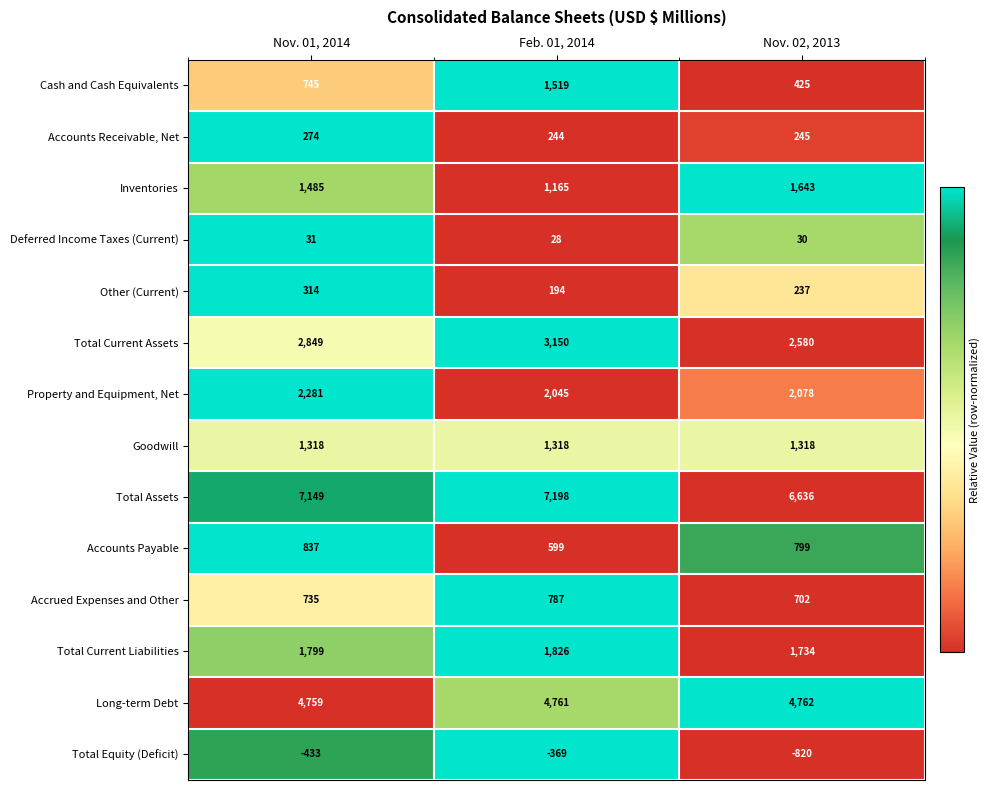

At how many categories does at least one series exceed 1897?

3